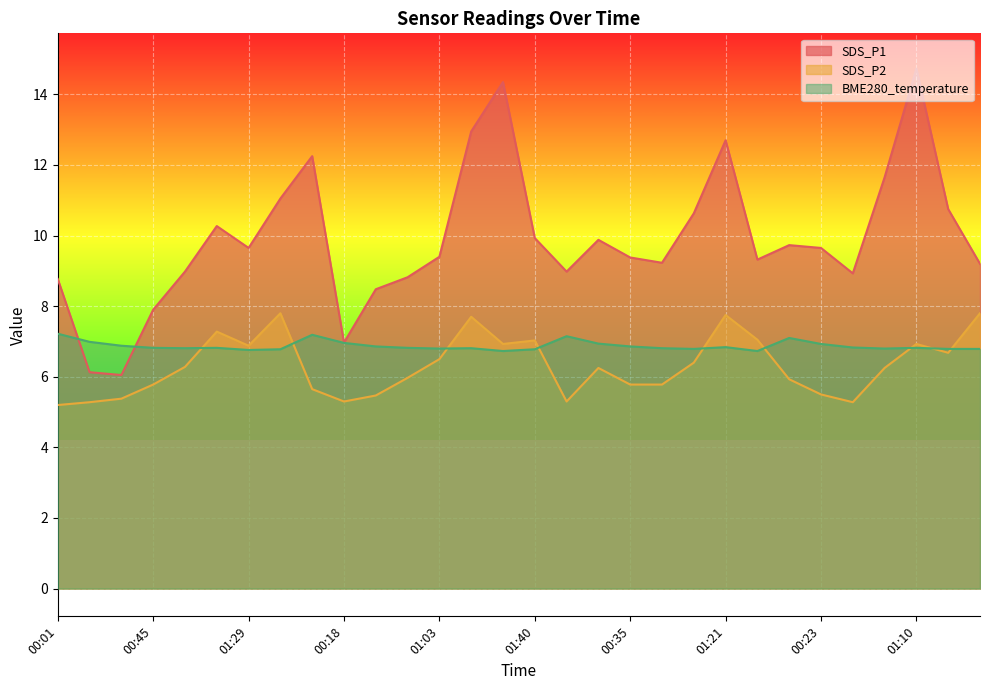

In SDS_P2, how many points are higher than both neighbors (excluding endpoints)?

7